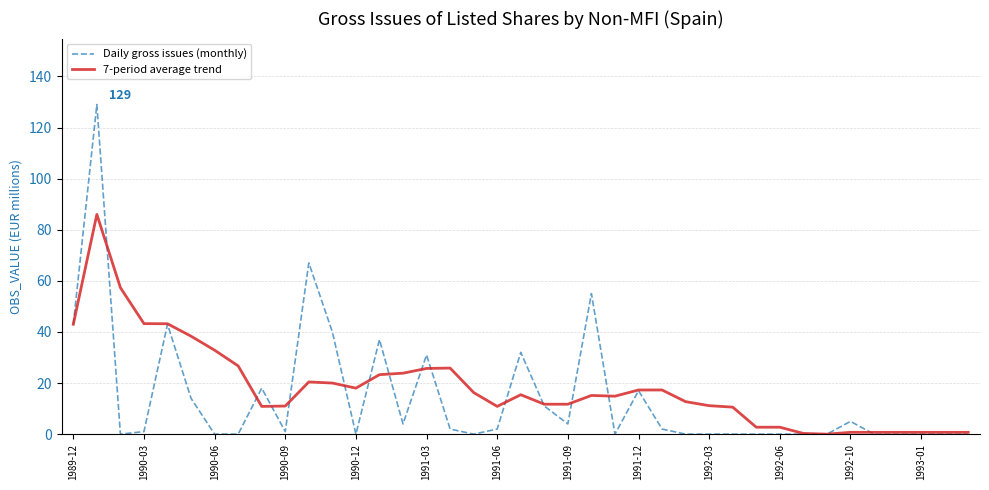

Which series has the widest spread of values?

Daily gross issues (monthly)